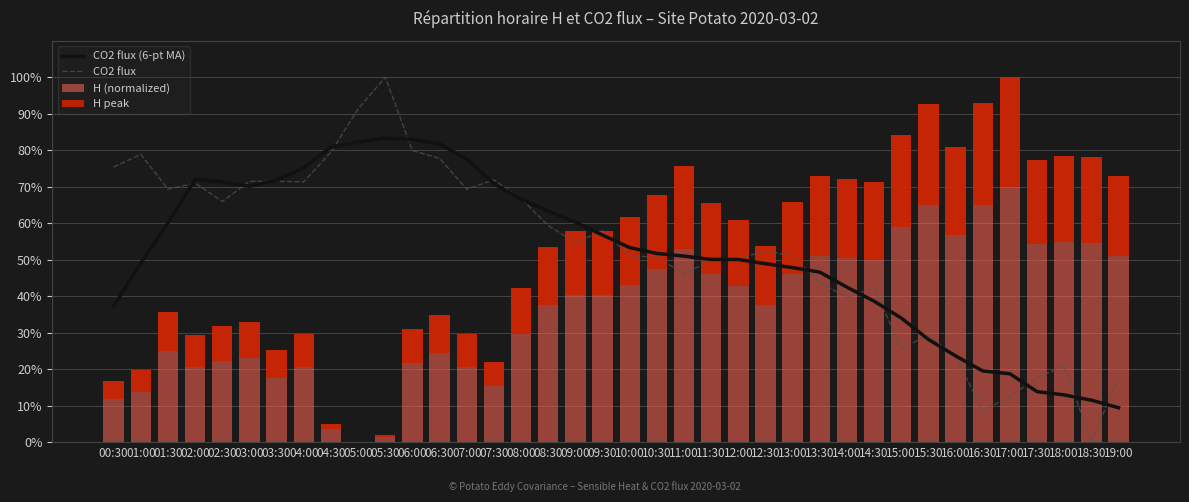

Reading left to right, what are all the values shown in this chart?

CO2 flux (6-pt MA): 37.3	49.1	60.1	72.0	71.3	70.1	71.8	75.2	80.9	82.3	83.3	83.0	81.7	77.6	70.8	66.6	63.3	60.3	56.8	53.3	51.7	51.0	50.1	50.1	48.9	47.8	46.6	42.5	38.6	34.0	28.1	23.6	19.5	18.7	13.8	12.9	11.5	9.4
CO2 flux: 75.4	78.9	69.3	71.0	65.9	71.5	71.5	71.3	79.5	91.3	100.0	79.9	77.8	69.3	71.9	66.8	59.4	54.7	57.9	51.1	50.7	46.1	49.8	50.3	52.4	51.0	43.8	39.6	42.4	25.6	29.3	23.4	8.6	12.5	17.6	20.9	0.0	18.0